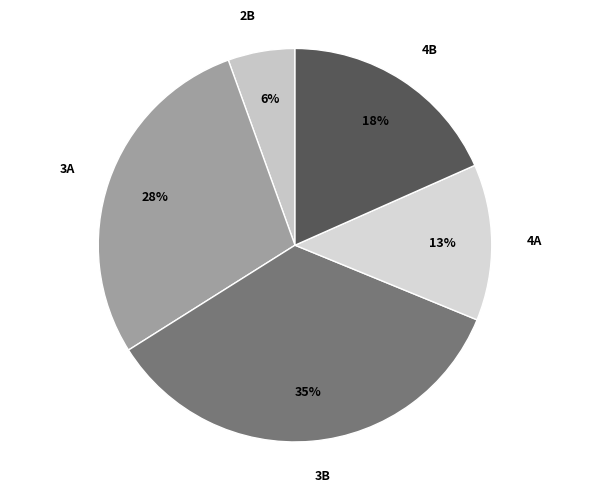

The 4A slice represents 21% of the pie. True or false?

False